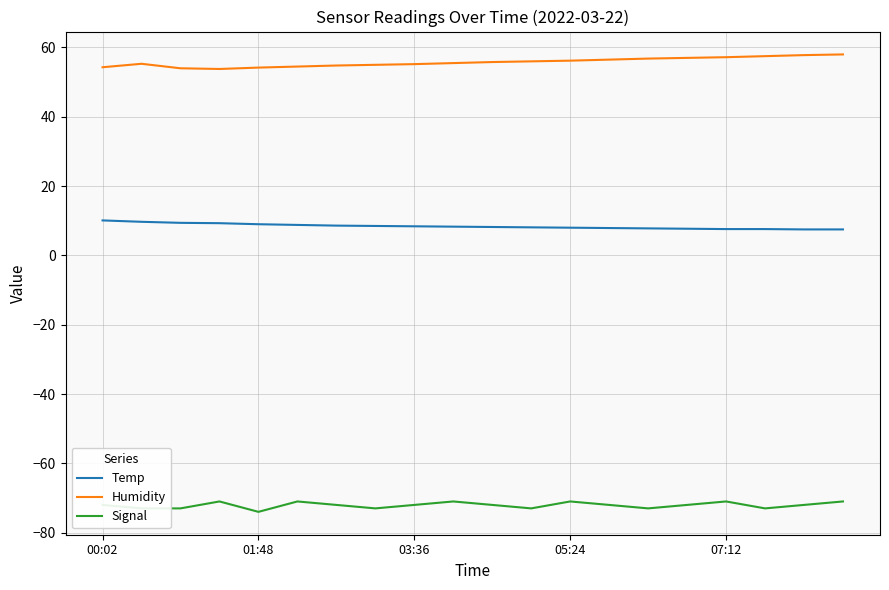

True or false: Signal and Temp intersect in this chart.

False